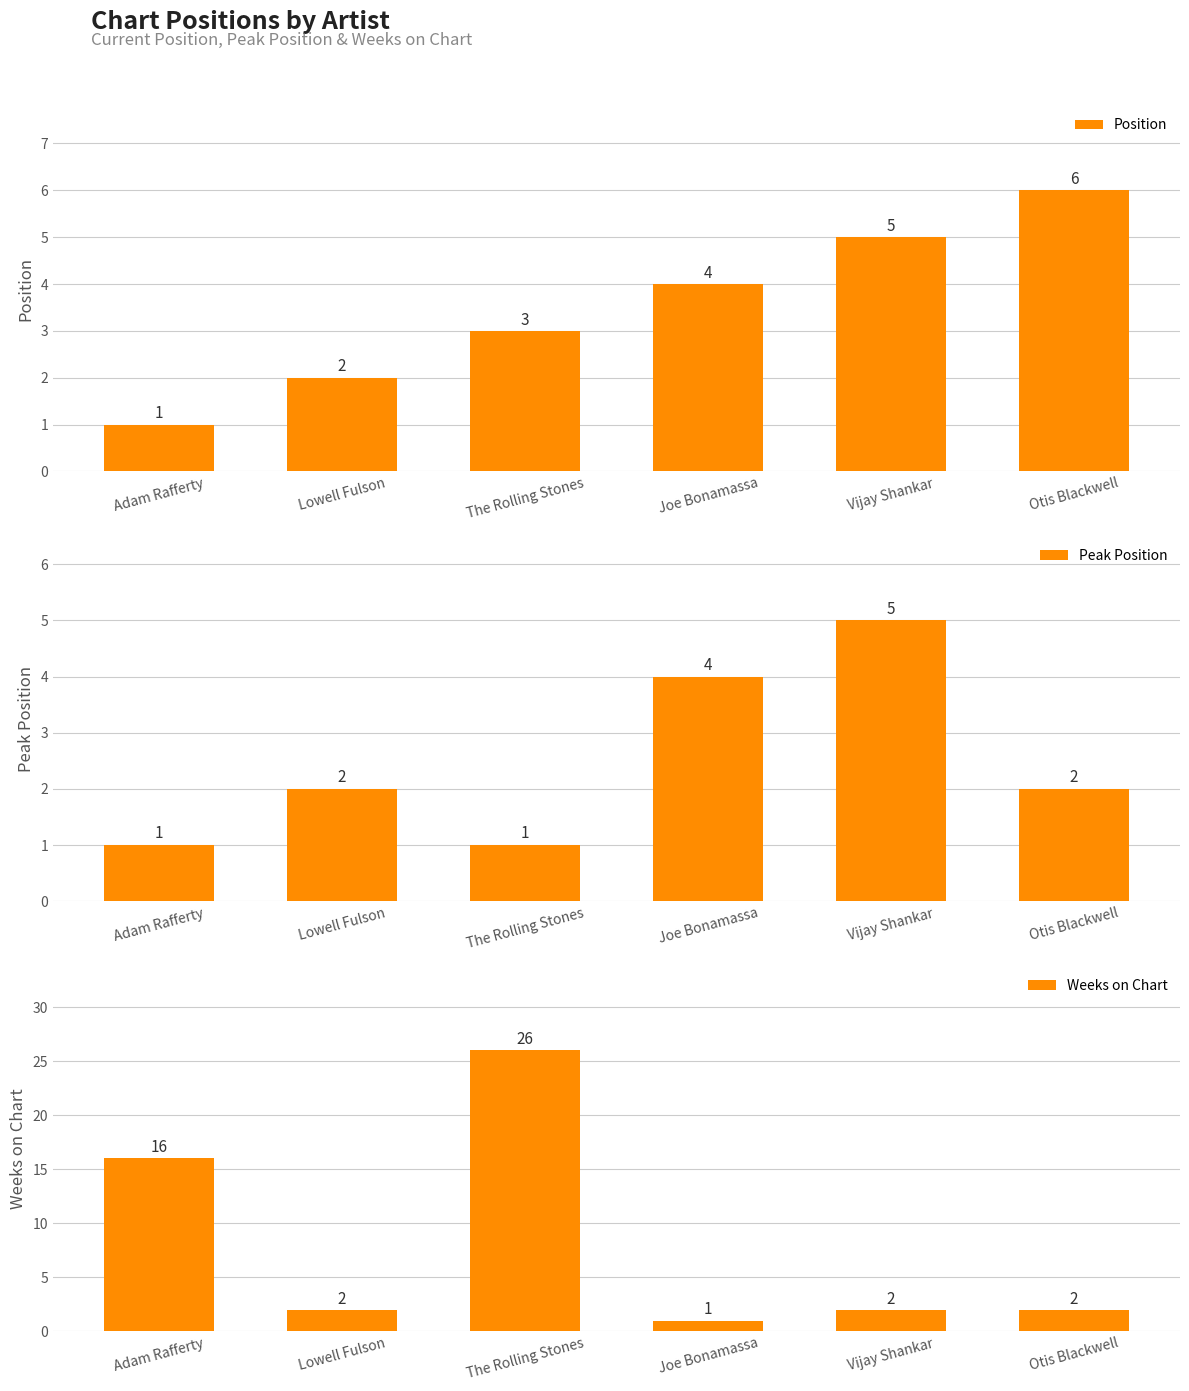

How many bars are there in each group?

3